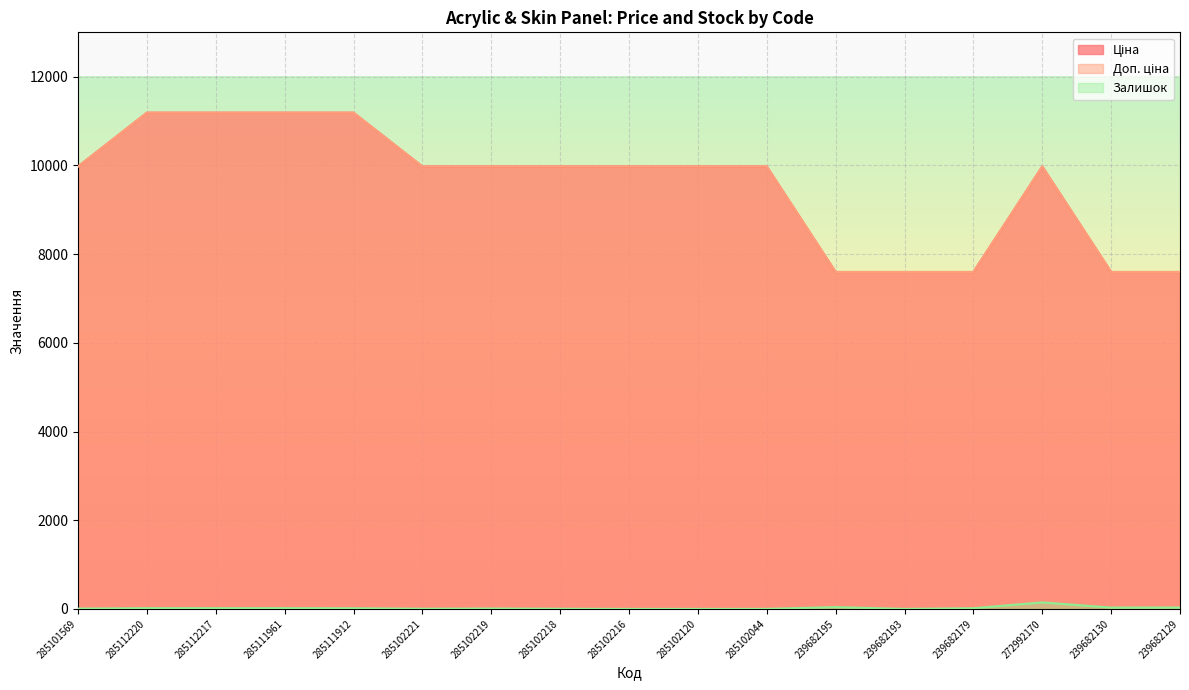

Count the number of categories in the chart.

17